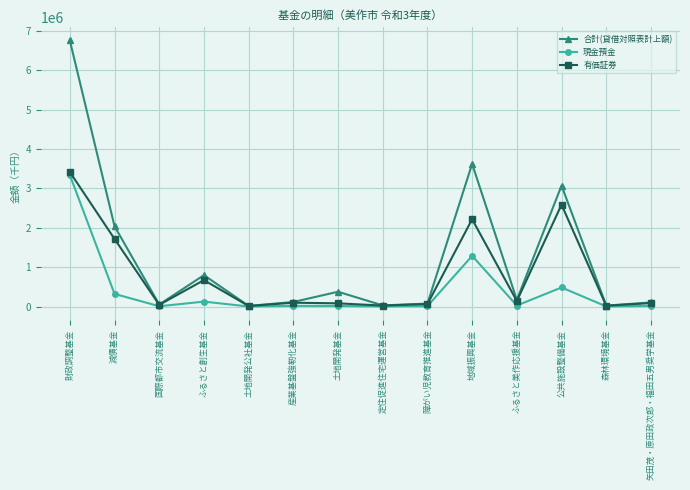

What is the minimum value shown in the chart?

2662